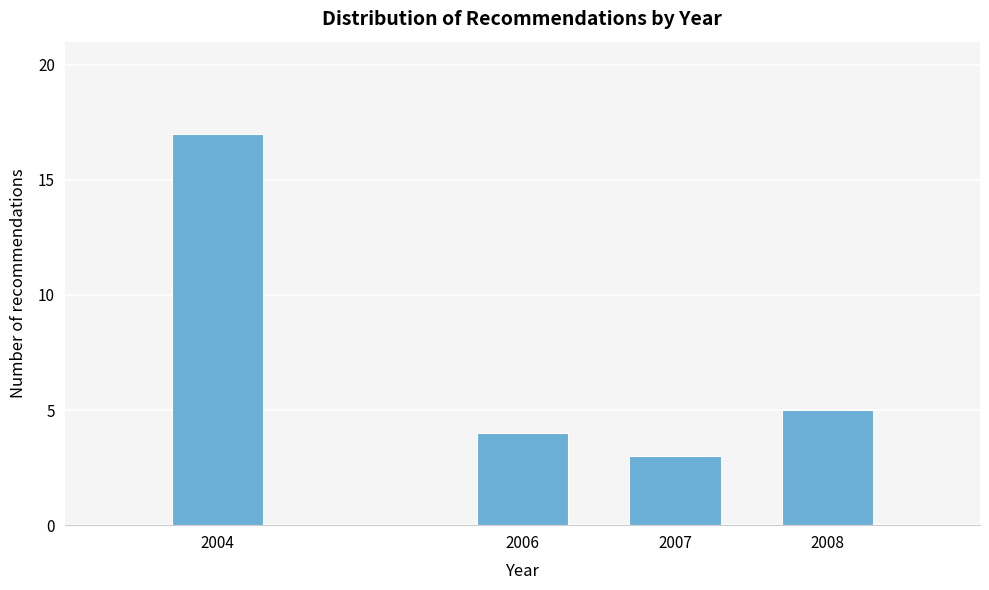

Reading left to right, list all the values displayed in this chart.

17	4	3	5